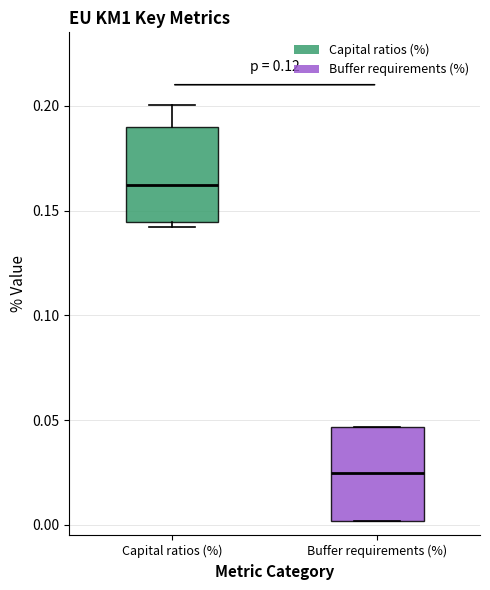

Which box's median line is the highest?

Capital ratios (%)